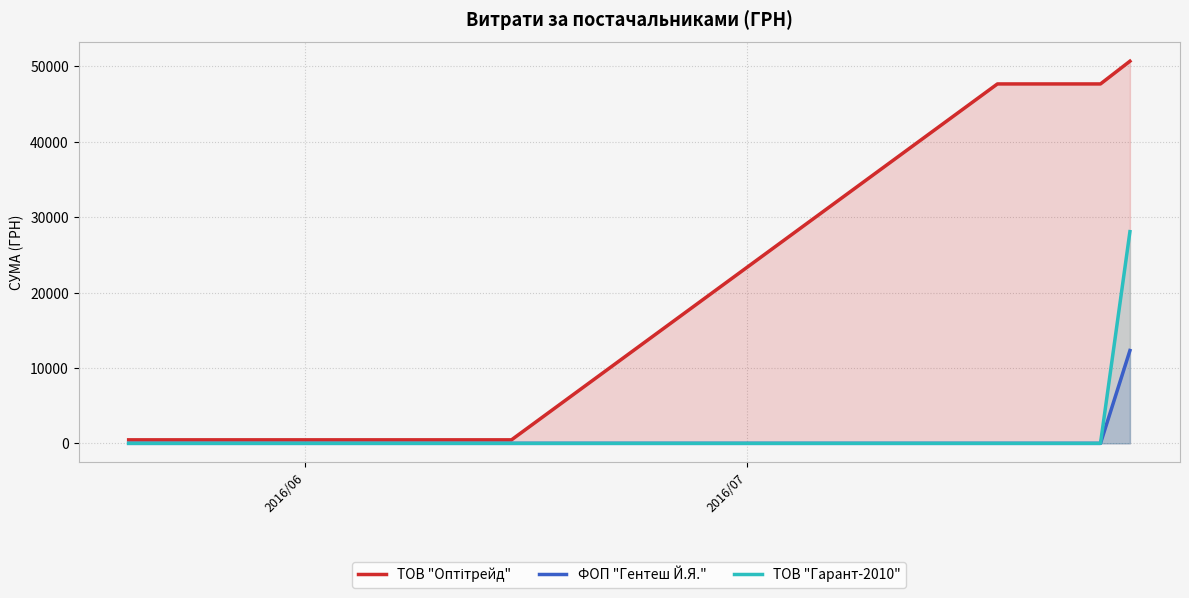

What is the greatest value displayed?

50687